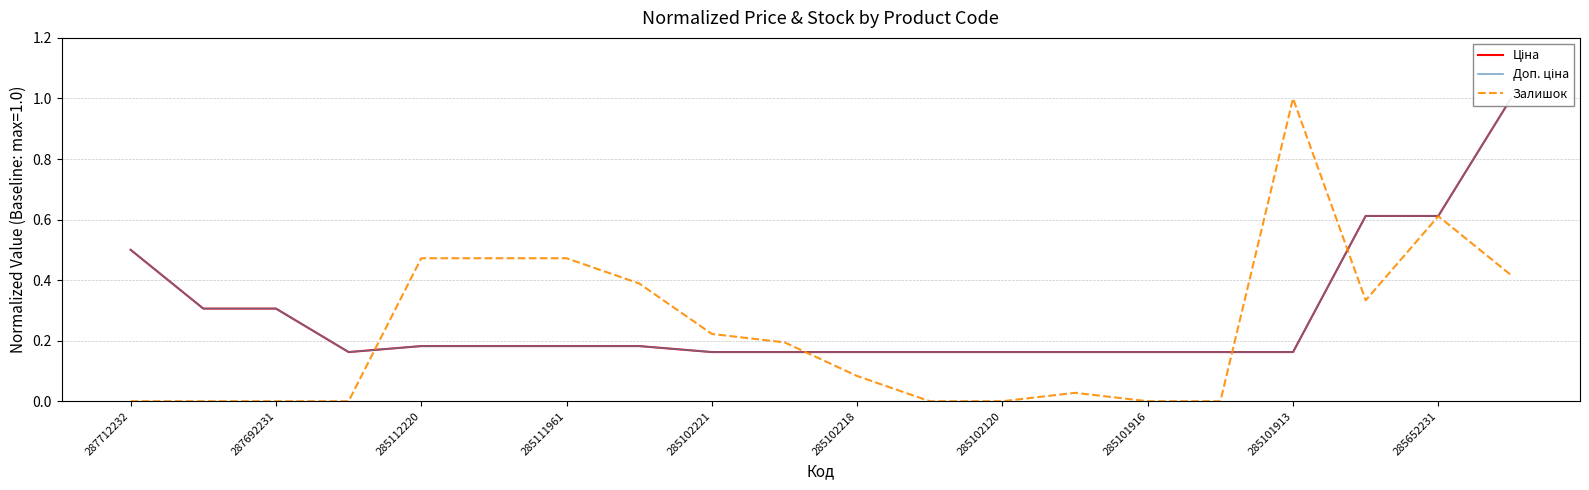

Is it true that Залишок equals 0.8 at 285112220?

False